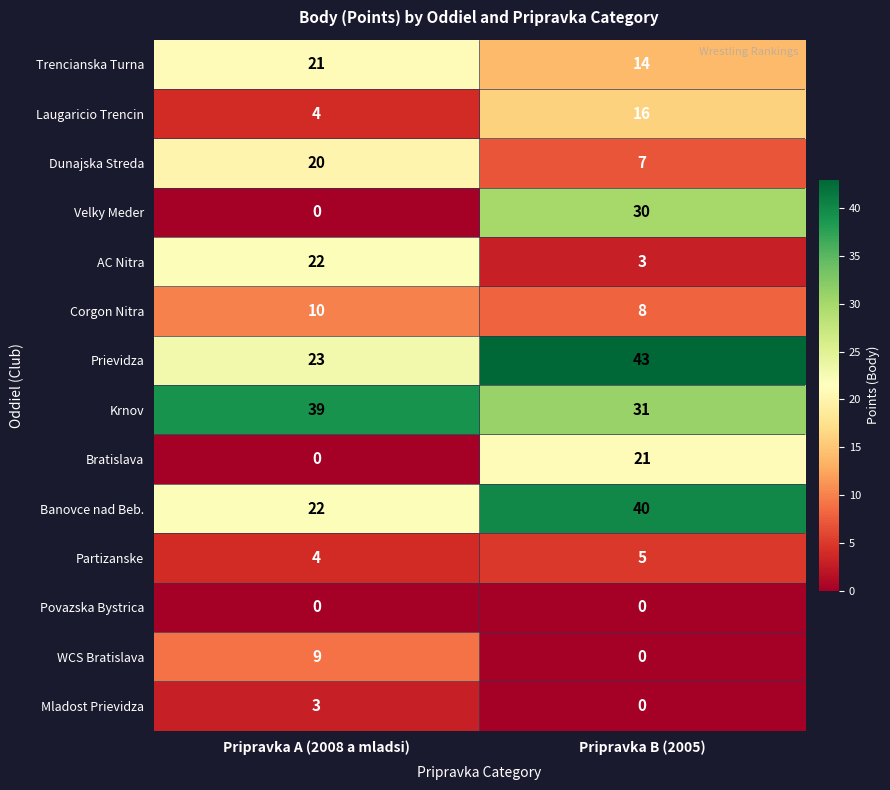

At how many categories does at least one series exceed 13?

2